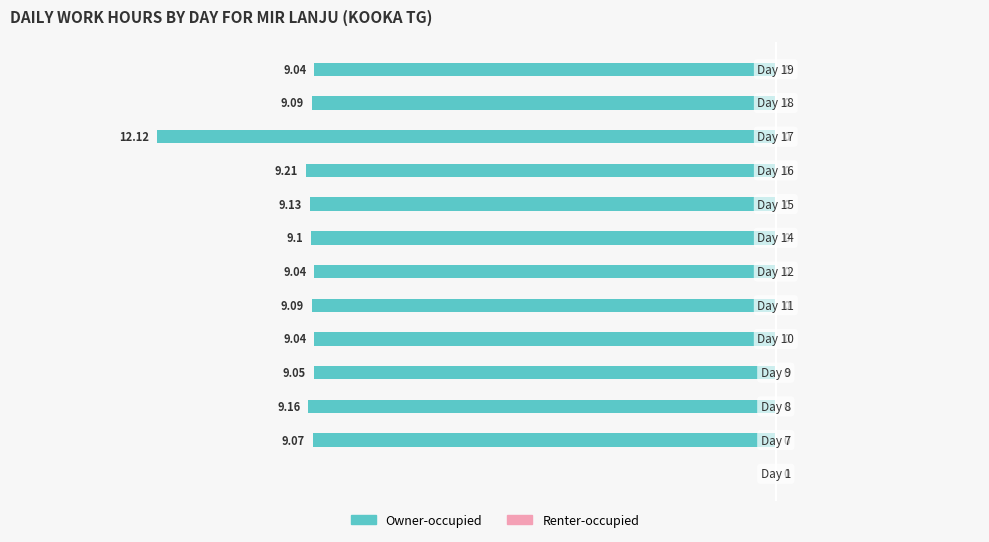

How many distinct data groups are displayed?

1